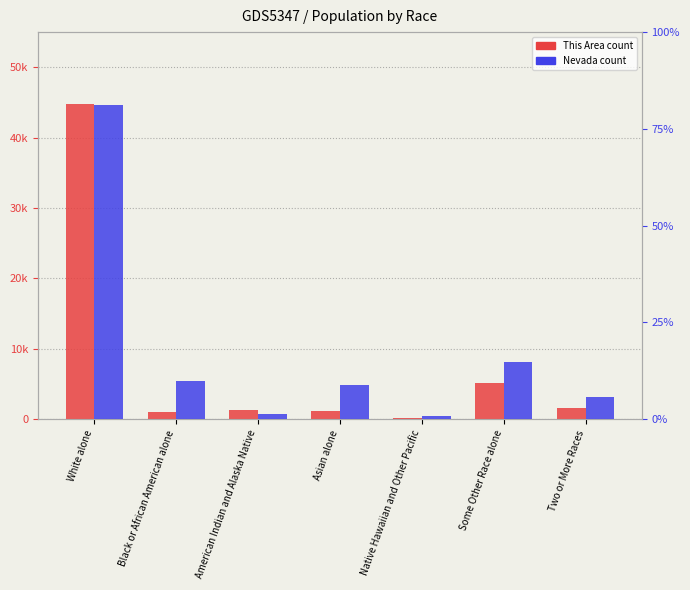

What is the total value across all series at American Indian and Alaska Native?

33368